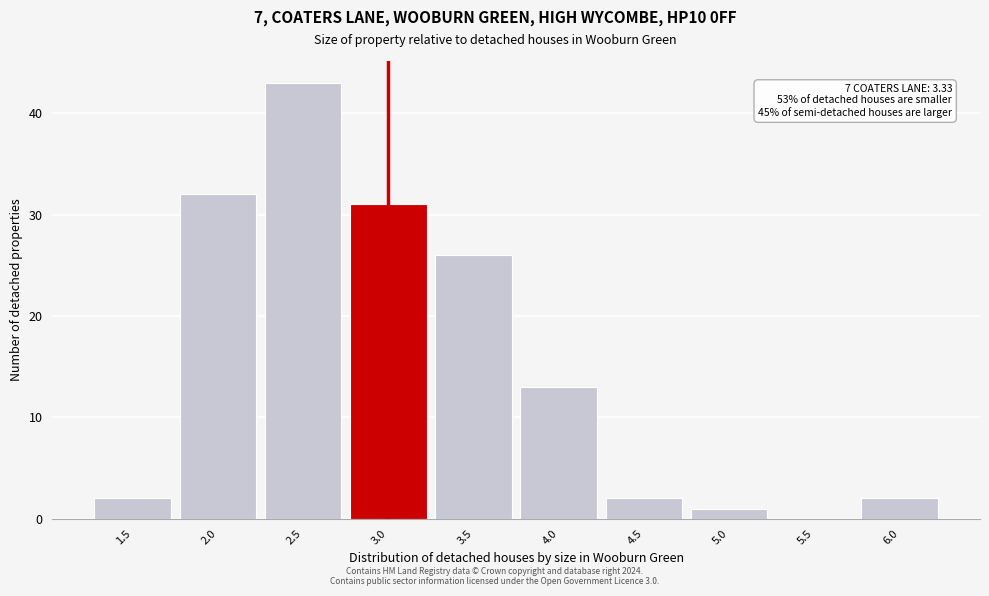

Reading right to left, transcribe all the data shown in this chart.

6.0=2	5.5=0	5.0=1	4.5=2	4.0=13	3.5=26	3.0=31	2.5=43	2.0=32	1.5=2